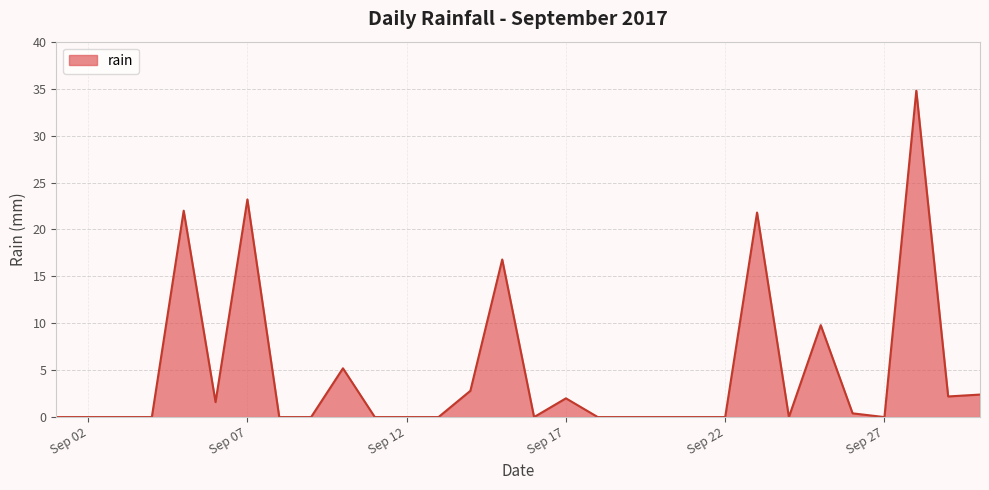

What is the maximum value shown in the chart?

34.8